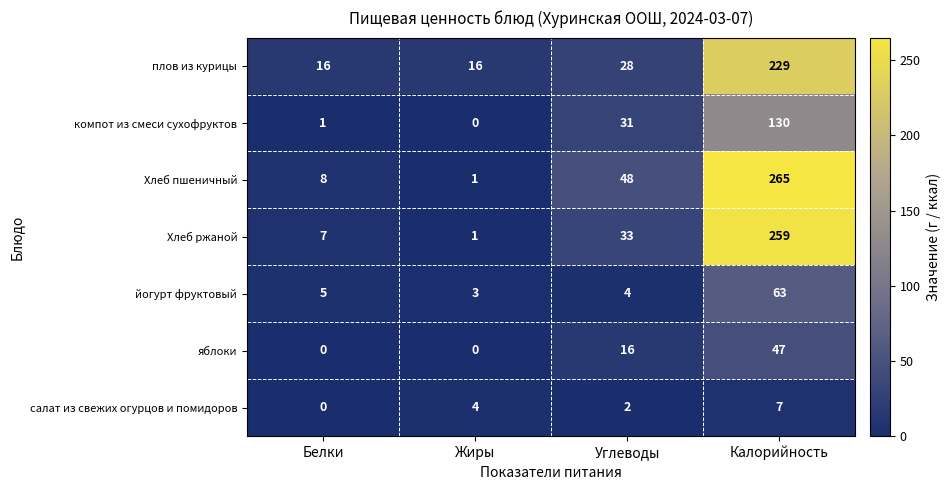

True or false: плов из курицы has a value of 229 at Калорийность.

True